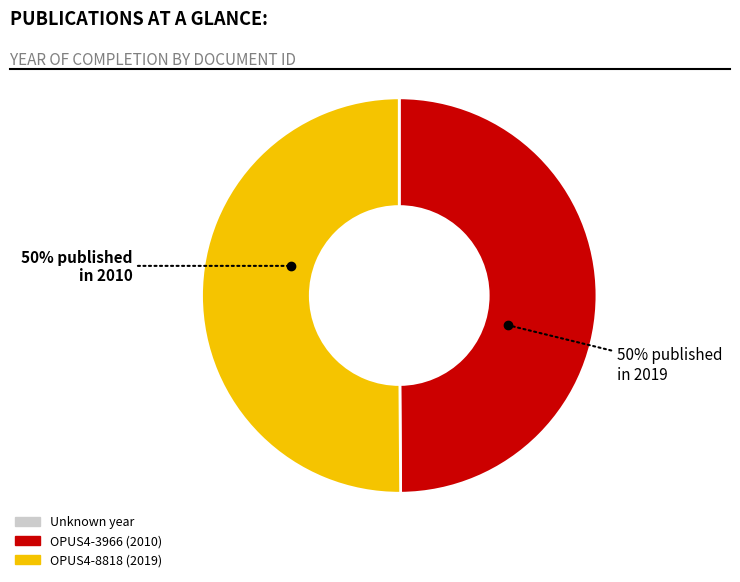

To the nearest percent, what is the average slice percentage?

50%